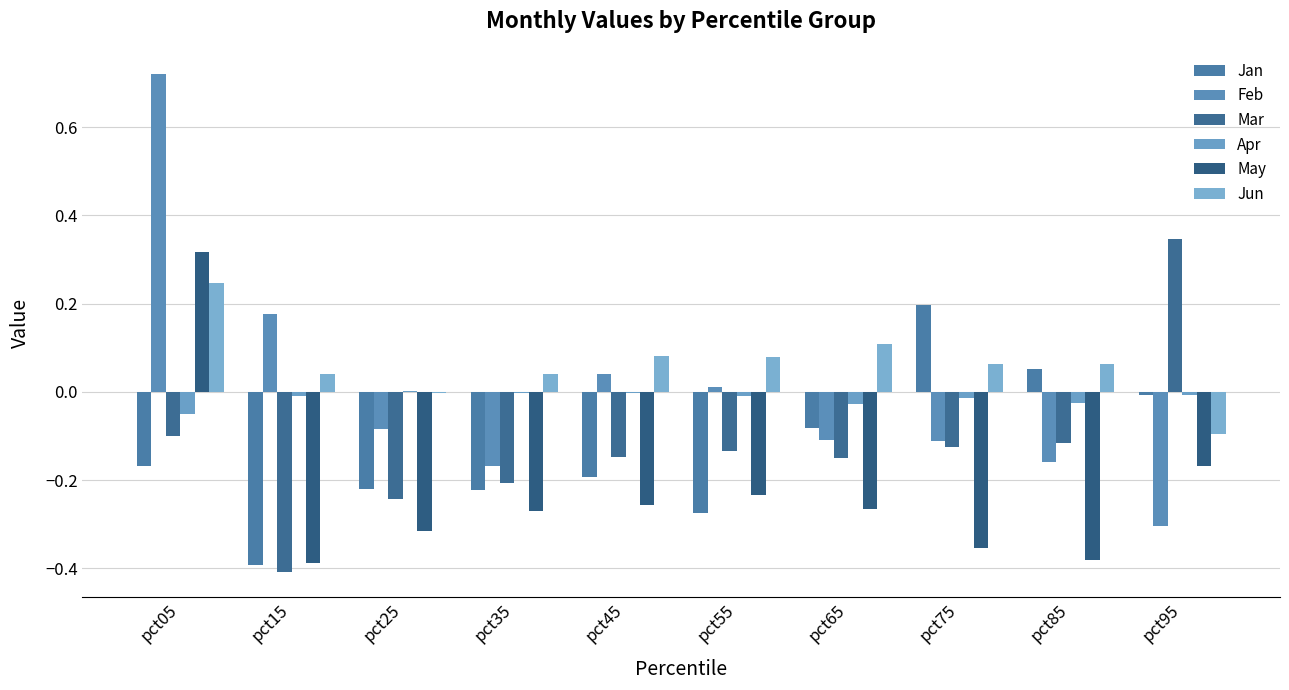

How many positive values does the Mar series have?

1